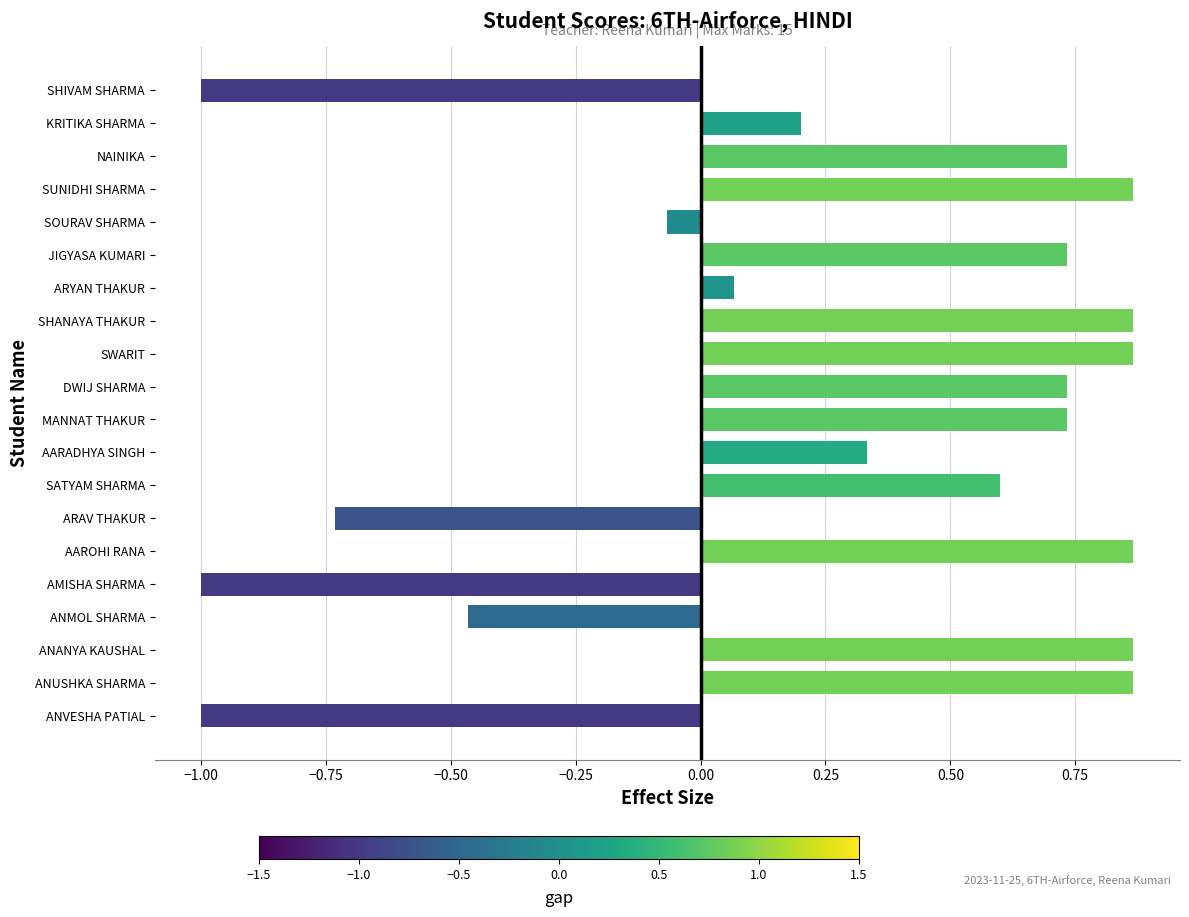

What is the smallest value displayed?

-1.0